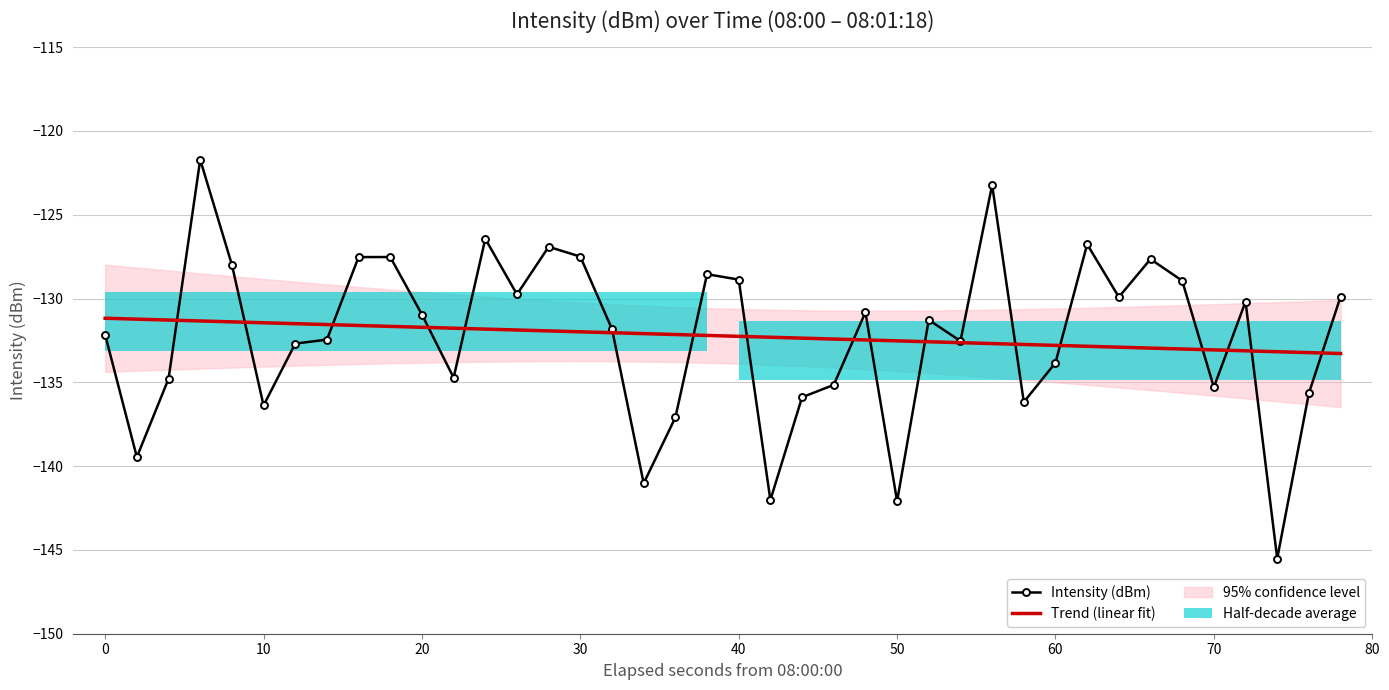

Reading left to right, list all the values displayed in this chart.

-132.2	-139.5	-134.8	-121.7	-128.0	-136.4	-132.7	-132.5	-127.5	-127.5	-131.0	-134.7	-126.4	-129.8	-126.9	-127.5	-131.8	-141.0	-137.1	-128.6	-128.9	-142.0	-135.9	-135.2	-130.8	-142.1	-131.3	-132.5	-123.2	-136.2	-133.8	-126.8	-129.9	-127.7	-128.9	-135.3	-130.2	-145.5	-135.6	-129.9